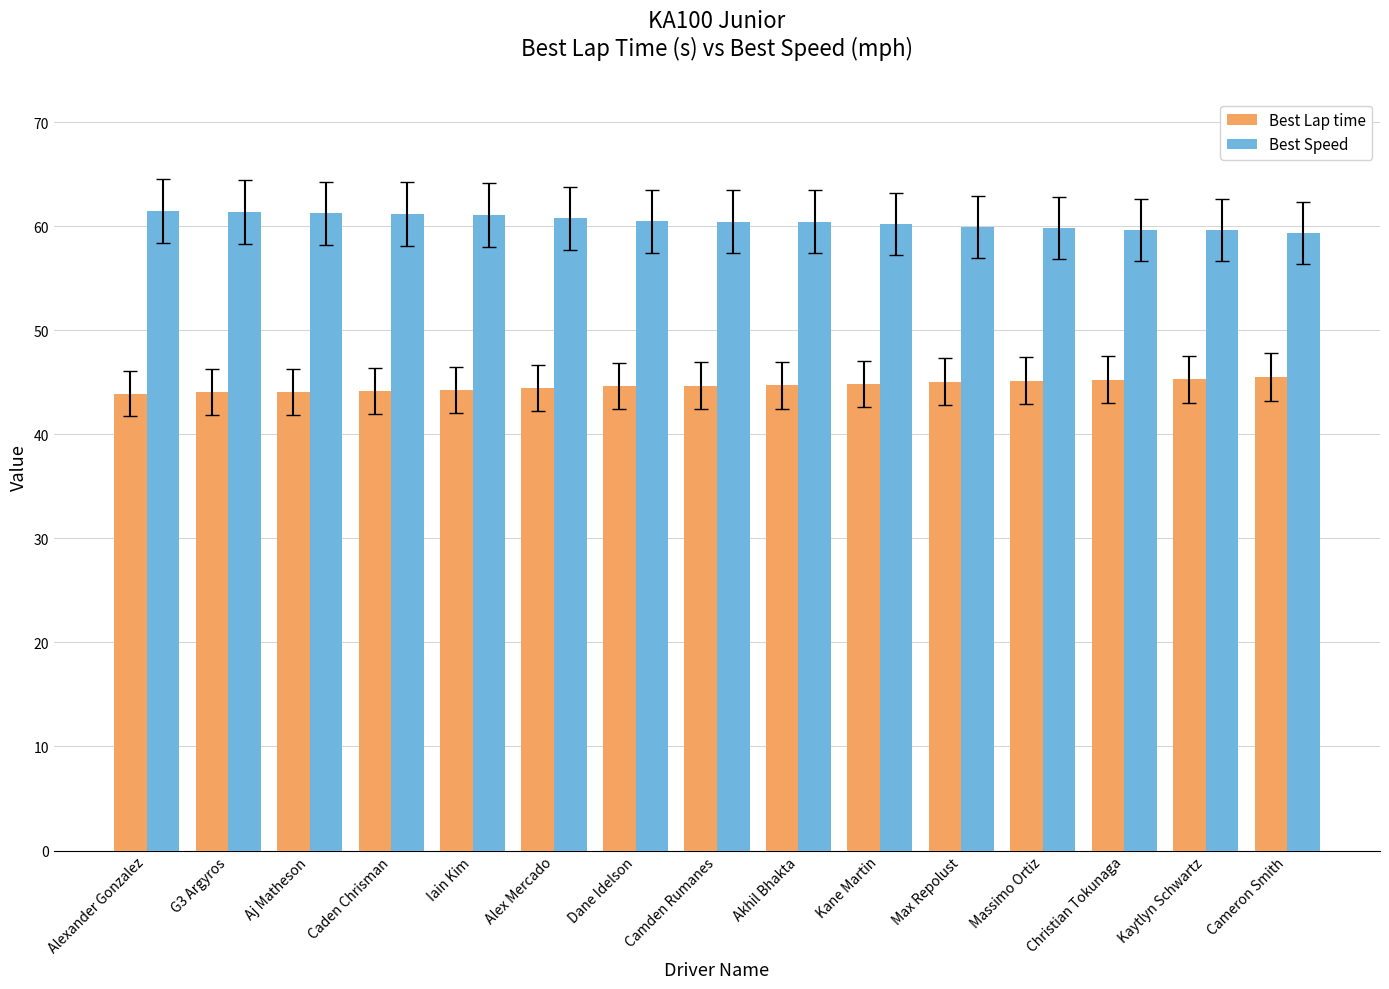

What value does the Best Speed series have at Alexander Gonzalez?

61.5